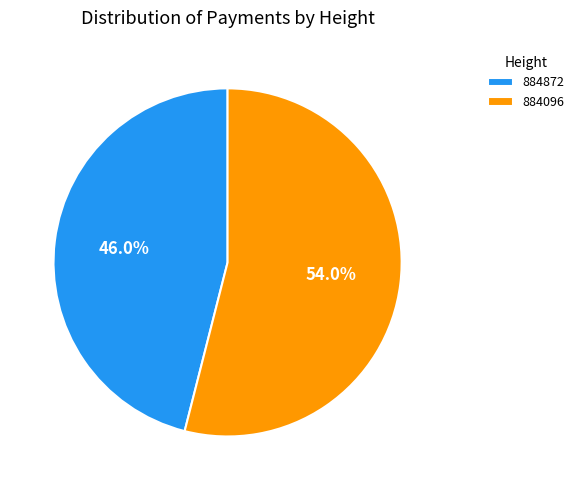

Rank the categories by value from lowest to highest.

884872, 884096